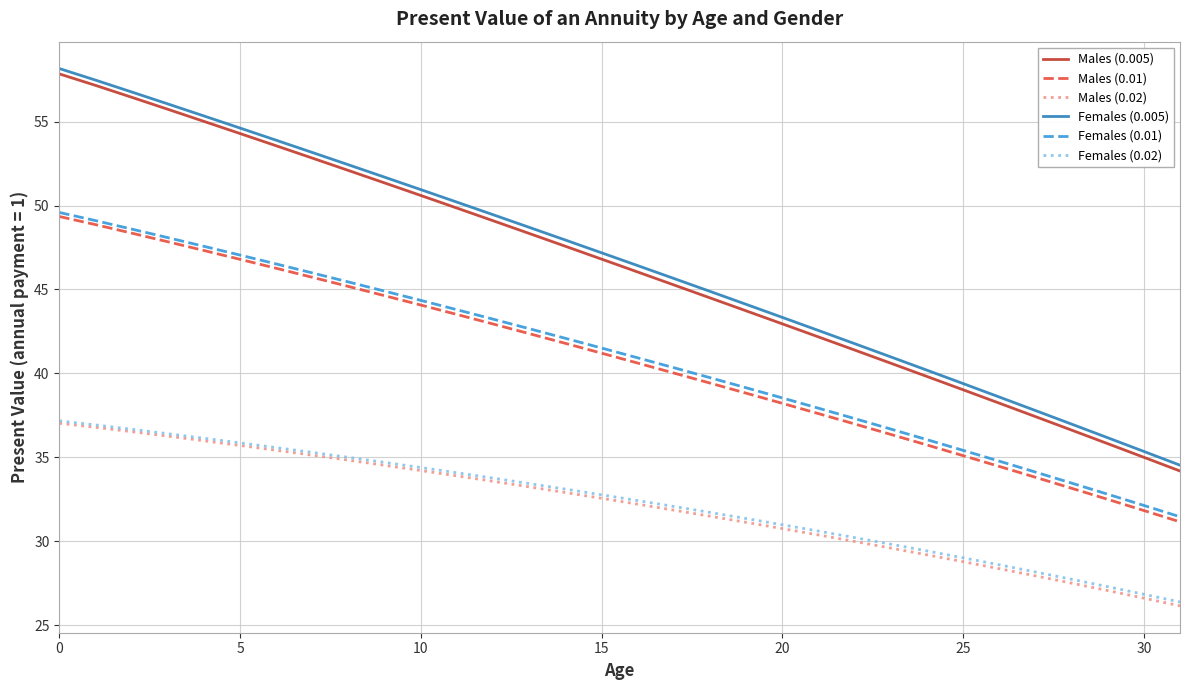

What is the sum of all Females (0.02) values?

1033.7